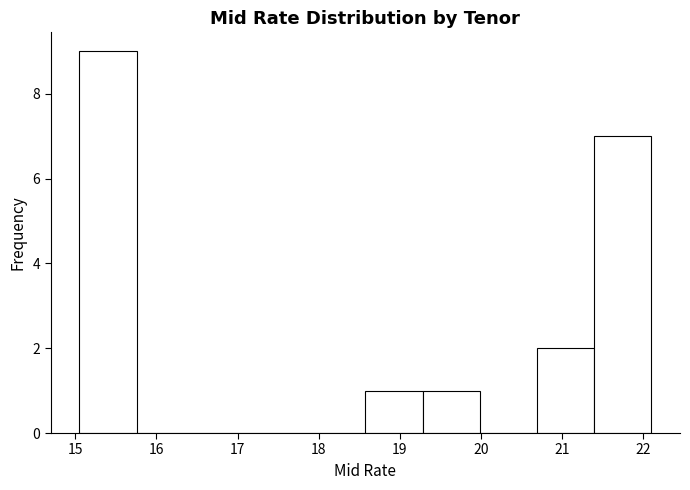

Reading left to right, transcribe this chart: for each bar, give the range it covers on the x-axis and its height. Neither the bar edges nor the heights are printed on the chart, so give them approximately, as read against the axes.

15.1 to 15.8: 9
15.8 to 16.5: 0
16.5 to 17.2: 0
17.2 to 17.9: 0
17.9 to 18.6: 0
18.6 to 19.3: 1
19.3 to 20.0: 1
20.0 to 20.7: 0
20.7 to 21.4: 2
21.4 to 22.1: 7